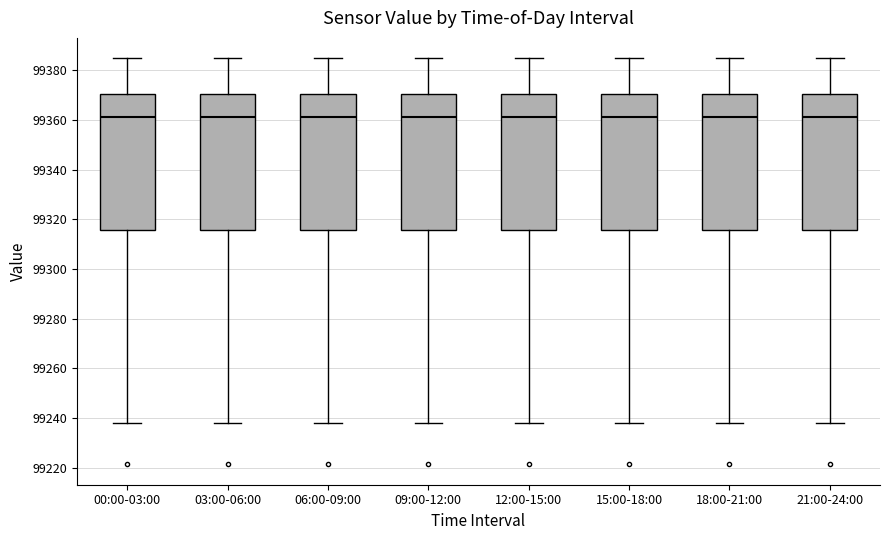

Where does the upper whisker of the box for 03:00-06:00 end on the y-axis? The values are not printed on the chart, so give them approximately, as read against the axis.

99384